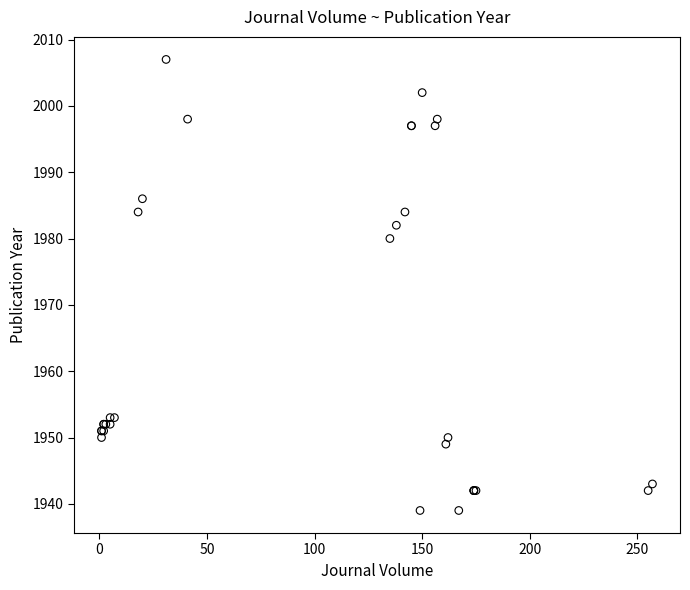

What Y value in the scatter plot is closest to 1973?

1980